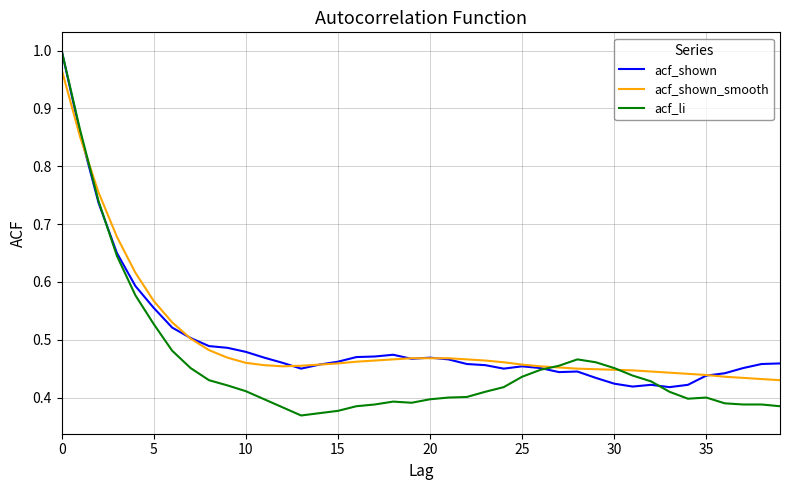

Which series ends up on top after the final intersection of acf_li and acf_shown_smooth?

acf_shown_smooth